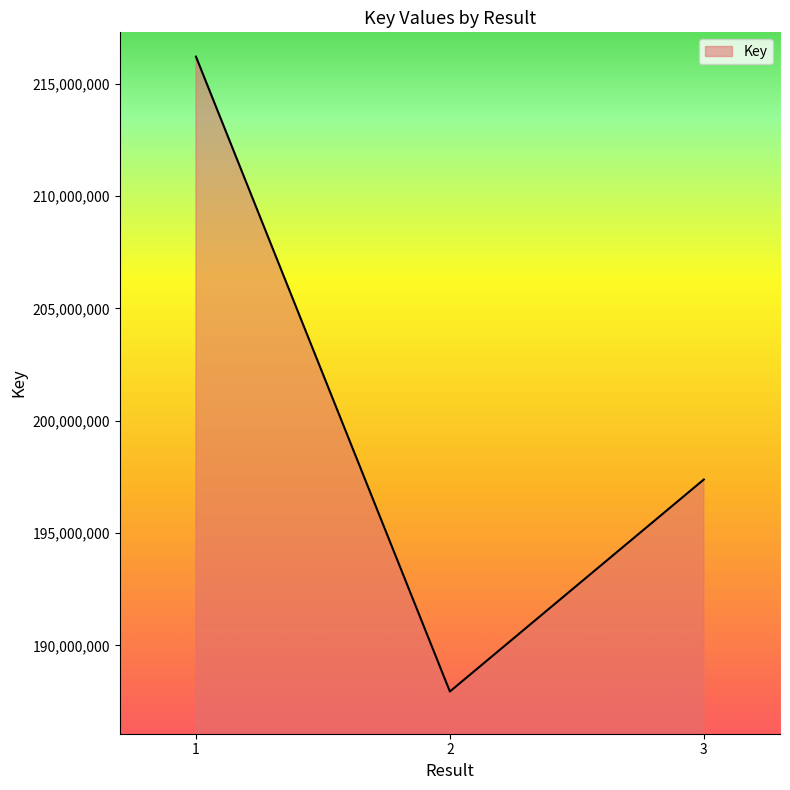

Reading left to right, what are all the values shown in this chart?

1=216211953	2=187950332	3=197387380